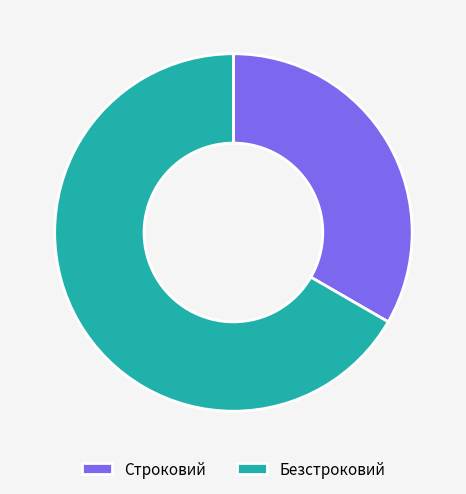

Is the sum of Строковий and Безстроковий greater than half?

Yes